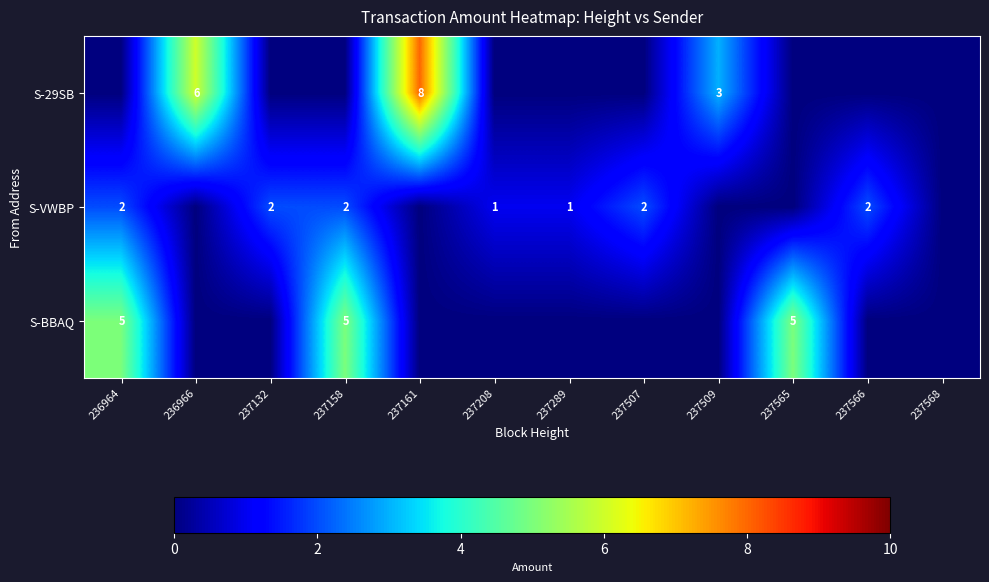

At which category is the sum across all series the highest?

237161